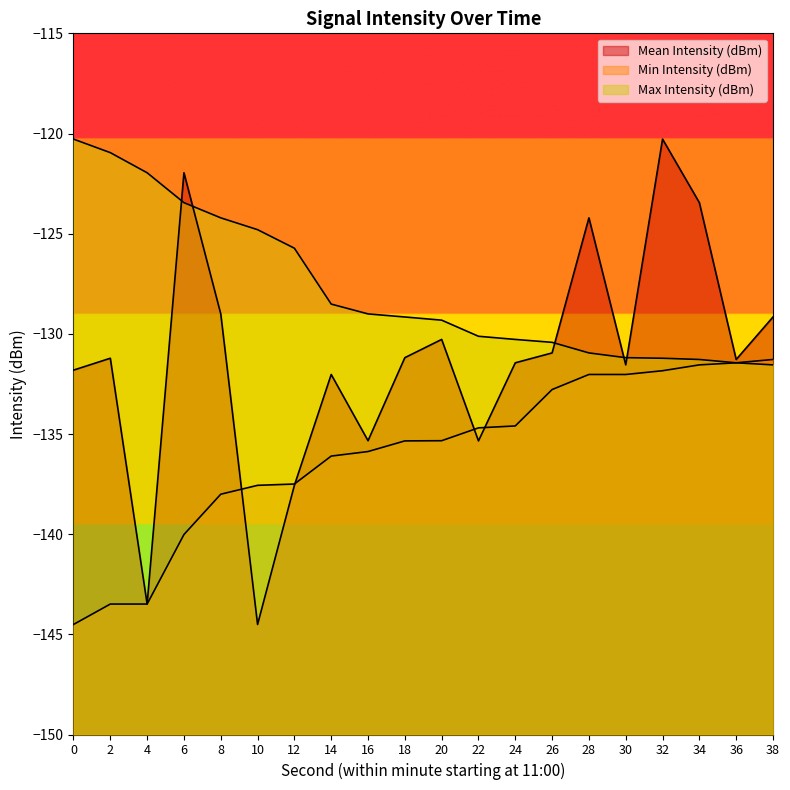

List the series in order of their overall mean, highest first.

Max Intensity (dBm), Mean Intensity (dBm), Min Intensity (dBm)